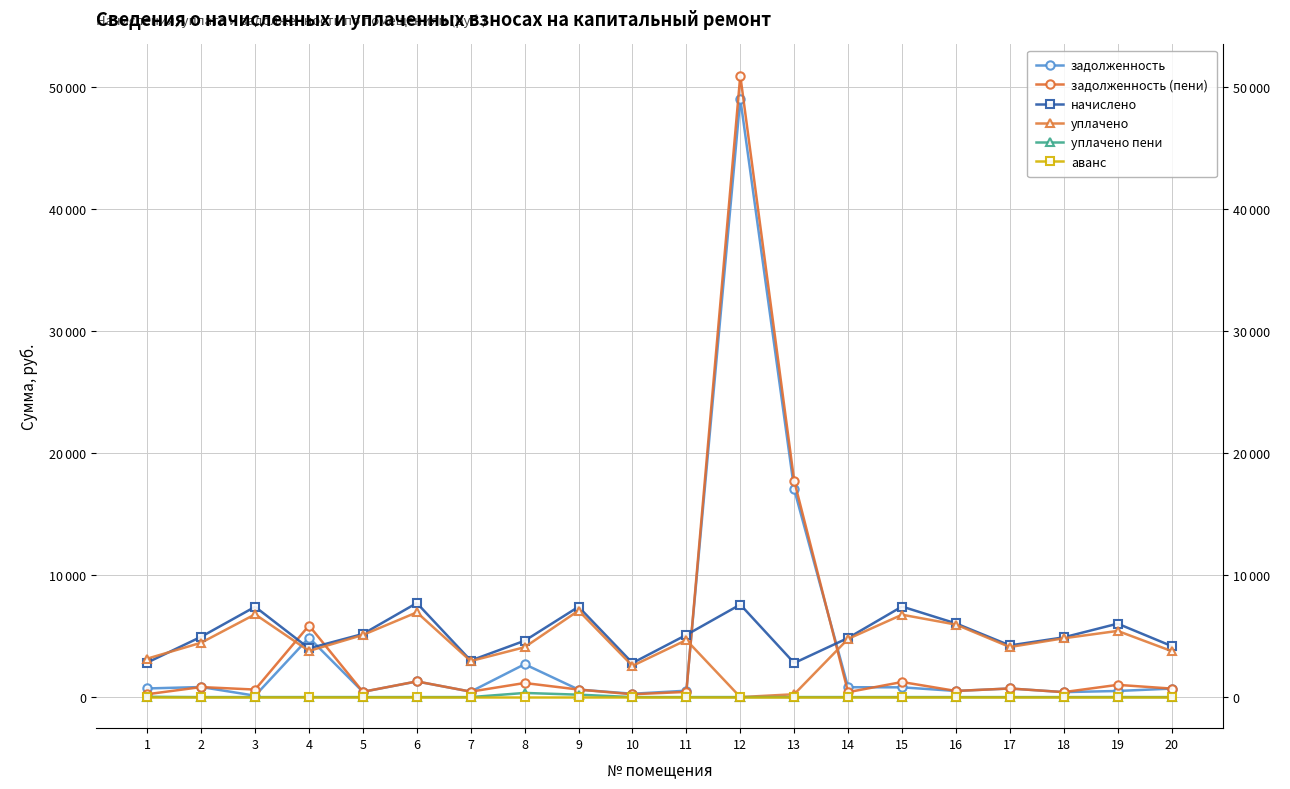

What is the average value of the уплачено series?

4370.0